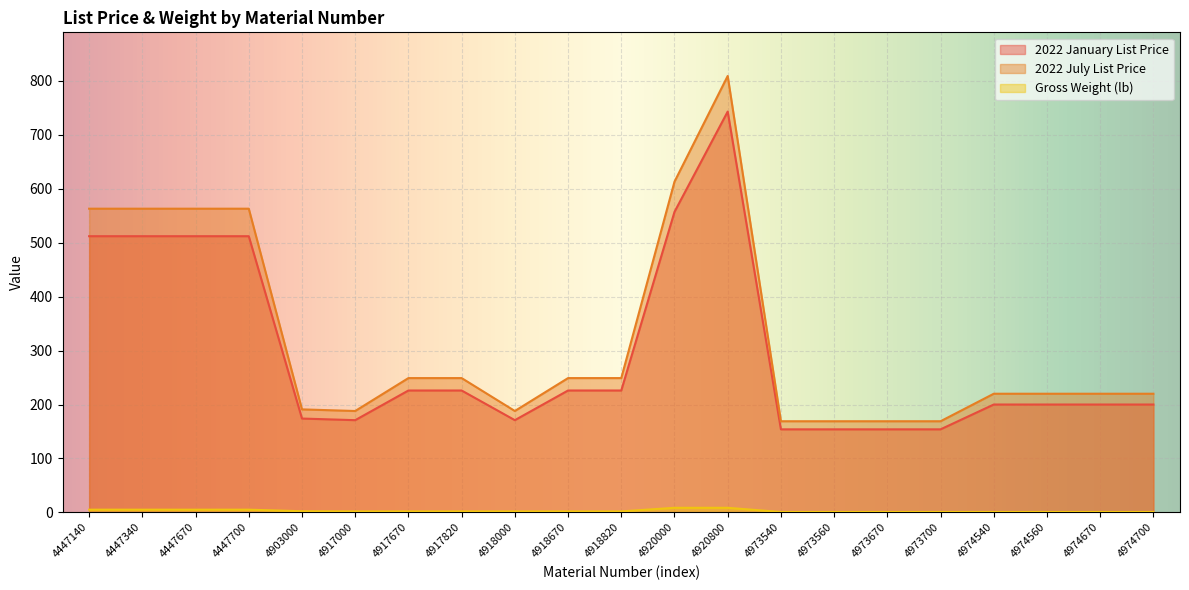

How many interior local peaks does the 2022 July List Price series have?

1